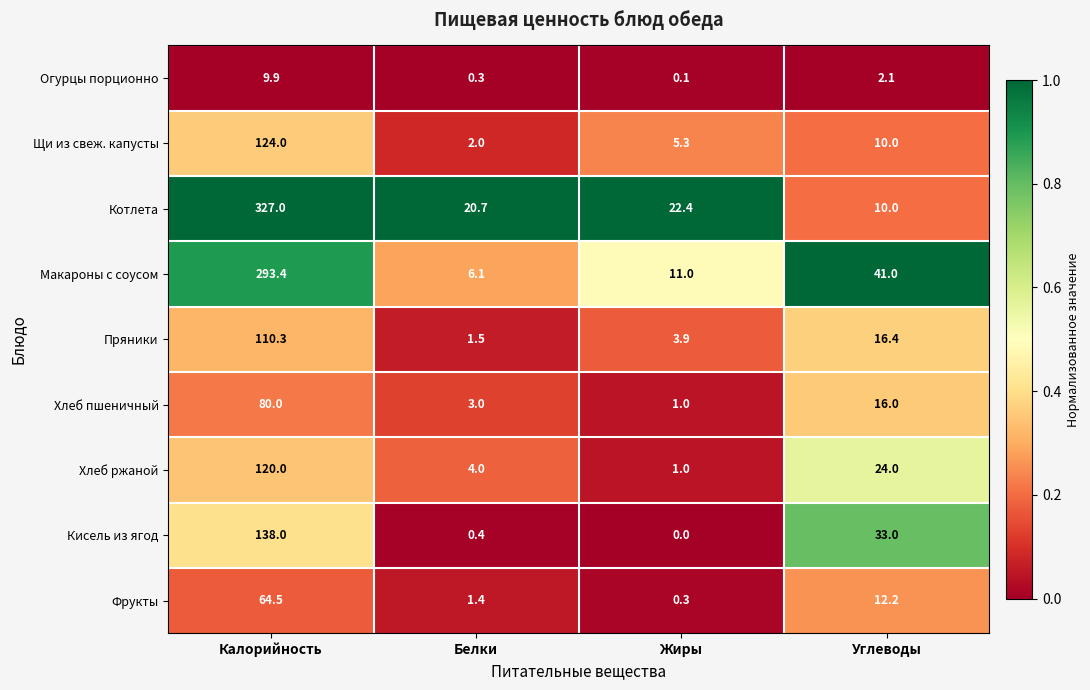

Which category has the highest value in the Фрукты series?

Калорийность